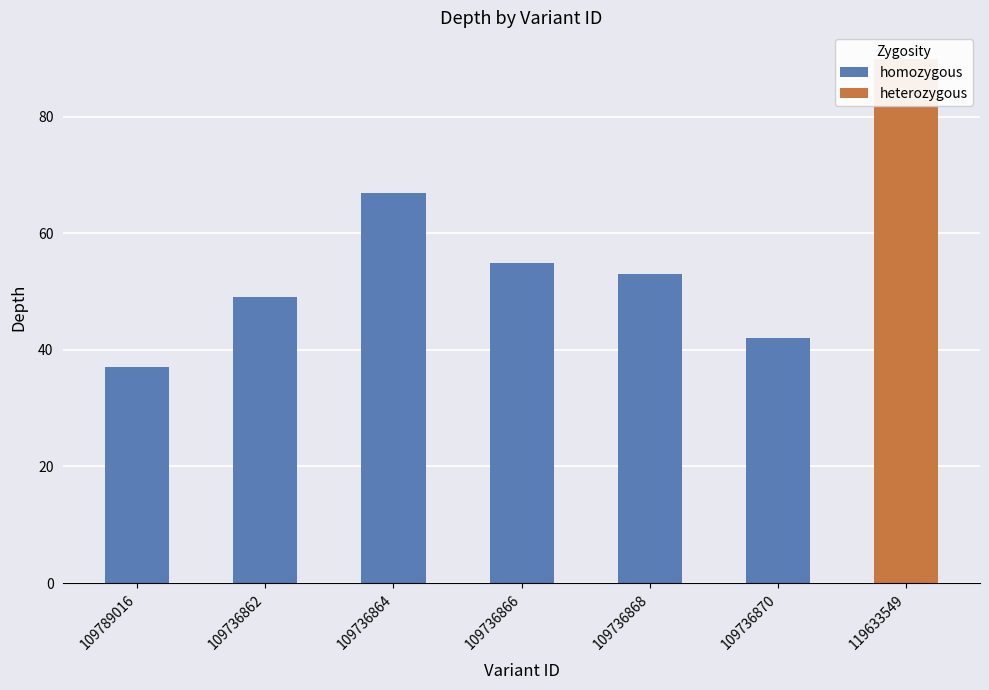

Where does the data first go above 53?

109736864